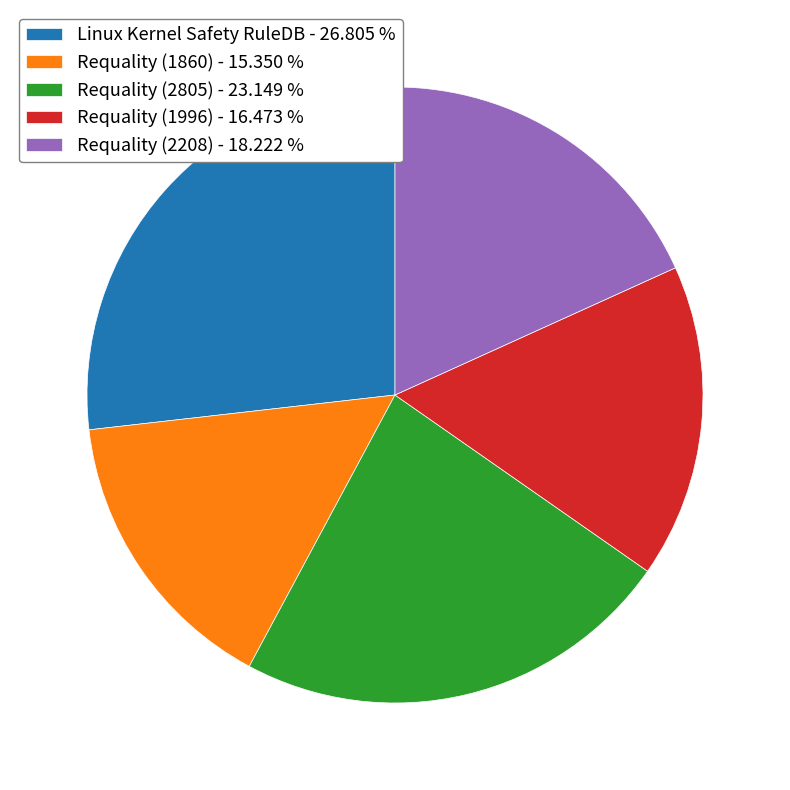

Which has a higher value, Linux Kernel Safety RuleDB or Requality (1996)?

Linux Kernel Safety RuleDB